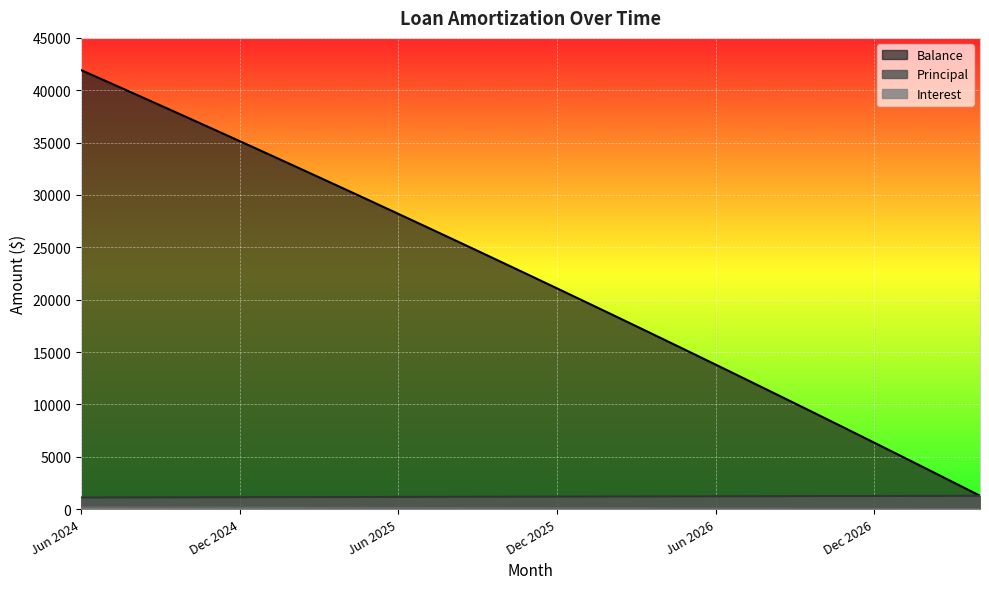

At which category is the sum across all series the highest?

Jun 2024